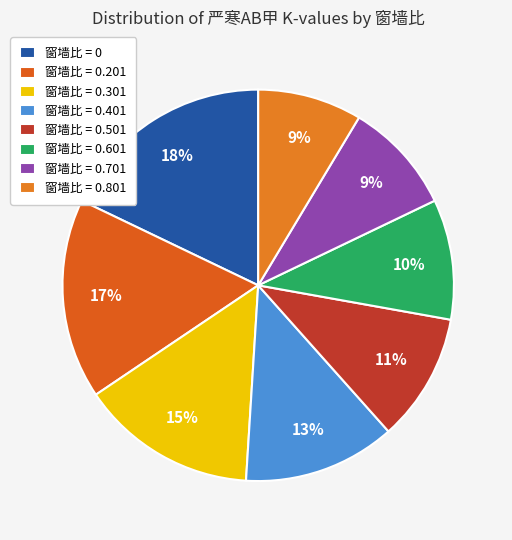

Which category has the smallest portion of the pie?

0.801